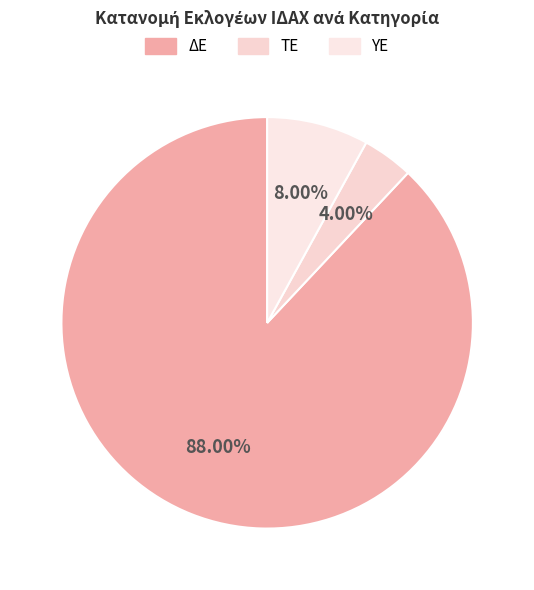

What percentage is the ΔΕ slice, to the nearest percent?

88%